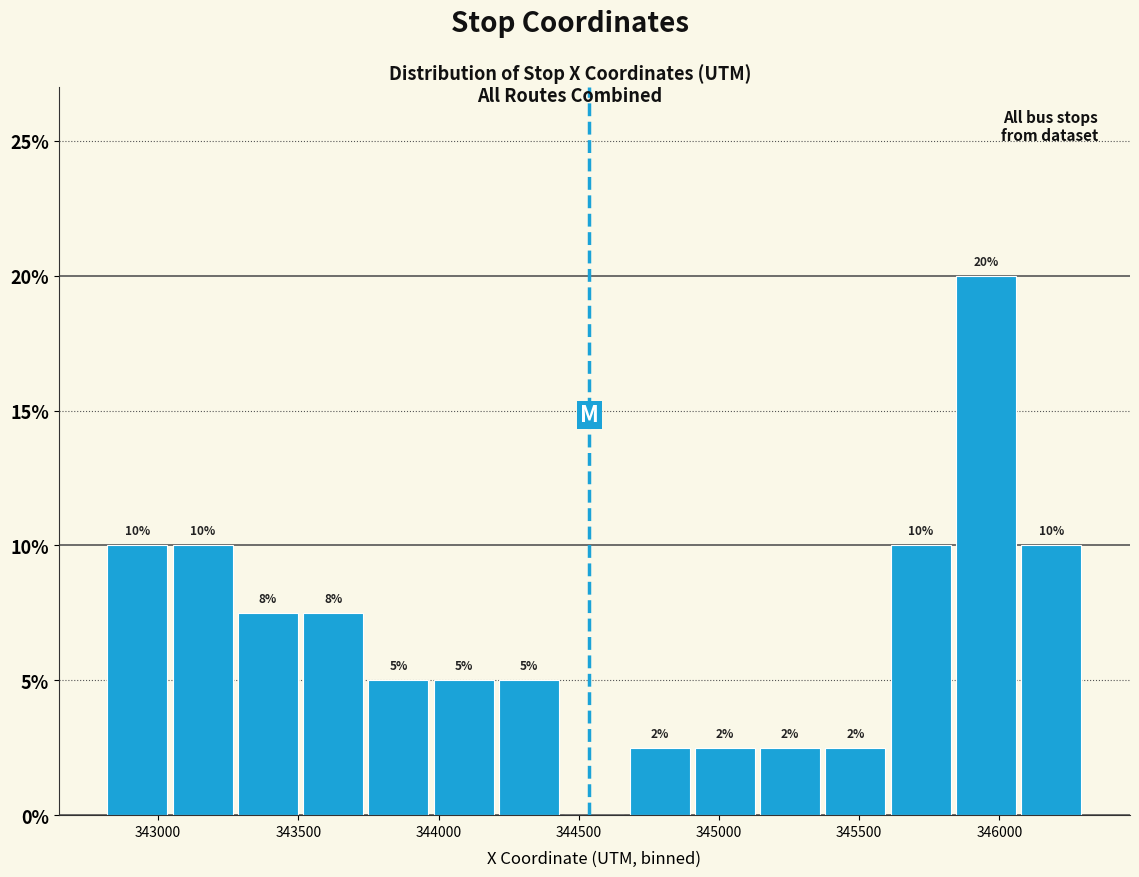

Over which range of the x-axis is the bar tallest?

345850 to 346050